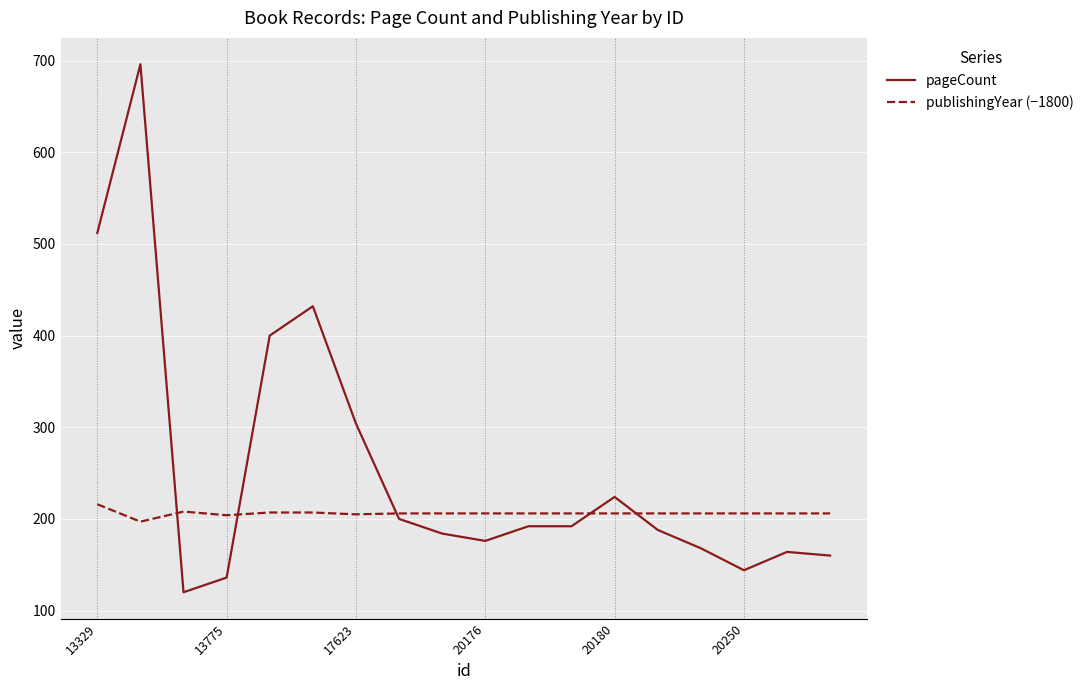

List the series in order of their peak value, highest first.

pageCount, publishingYear (−1800)